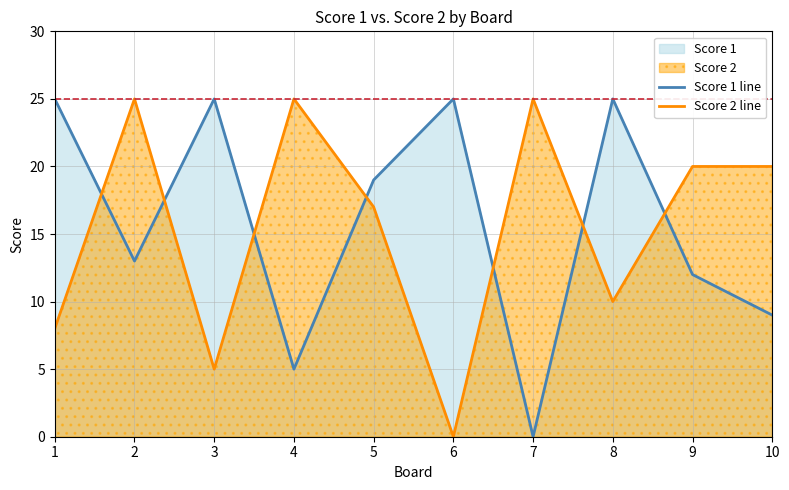

At which label is Score 2 line closest to 12?

8